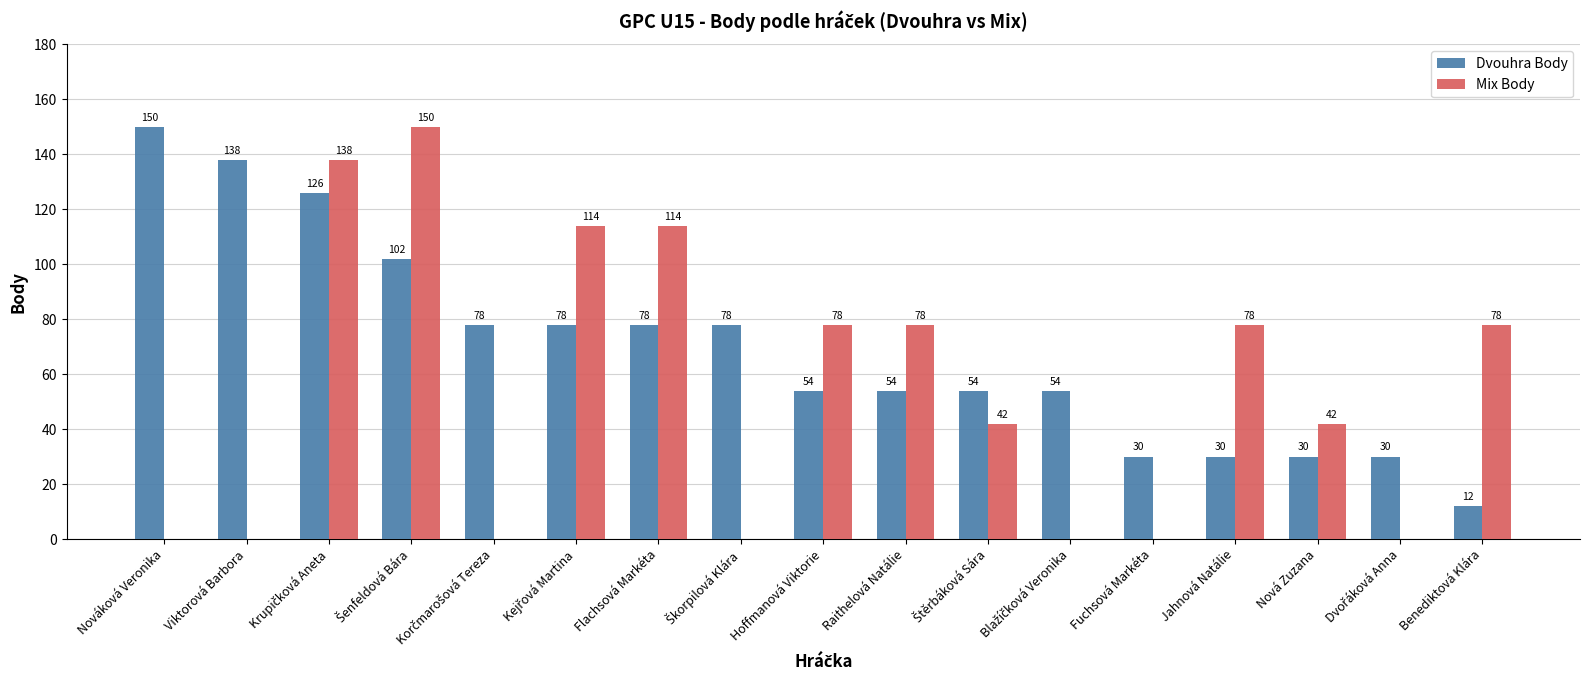

The Dvouhra Body series shows 84 at Viktorová Barbora. True or false?

False